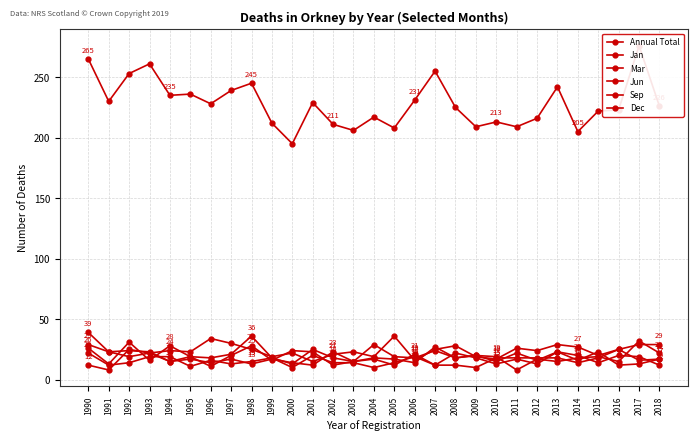

Reading left to right, list all the values displayed in this chart.

Annual Total: 265	230	253	261	235	236	228	239	245	212	195	229	211	206	217	208	231	255	225	209	213	209	216	242	205	222	223	276	226
Jan: 39	23	19	22	24	23	34	30	25	19	22	15	21	23	19	36	16	25	28	19	17	26	24	29	27	20	25	29	29
Mar: 26	13	31	16	28	19	18	21	36	18	13	25	18	15	29	19	18	24	18	20	15	22	16	23	16	23	12	13	17
Jun: 29	23	24	23	15	19	11	20	28	16	24	23	12	15	17	12	21	12	22	18	13	17	13	23	20	14	20	19	12
Sep: 22	12	14	19	19	11	16	13	15	18	10	20	14	14	10	14	19	12	12	10	18	18	18	18	14	18	25	16	17
Dec: 12	8	25	22	15	17	14	17	13	17	14	12	23	15	18	17	14	27	18	20	19	8	17	15	18	19	15	32	22